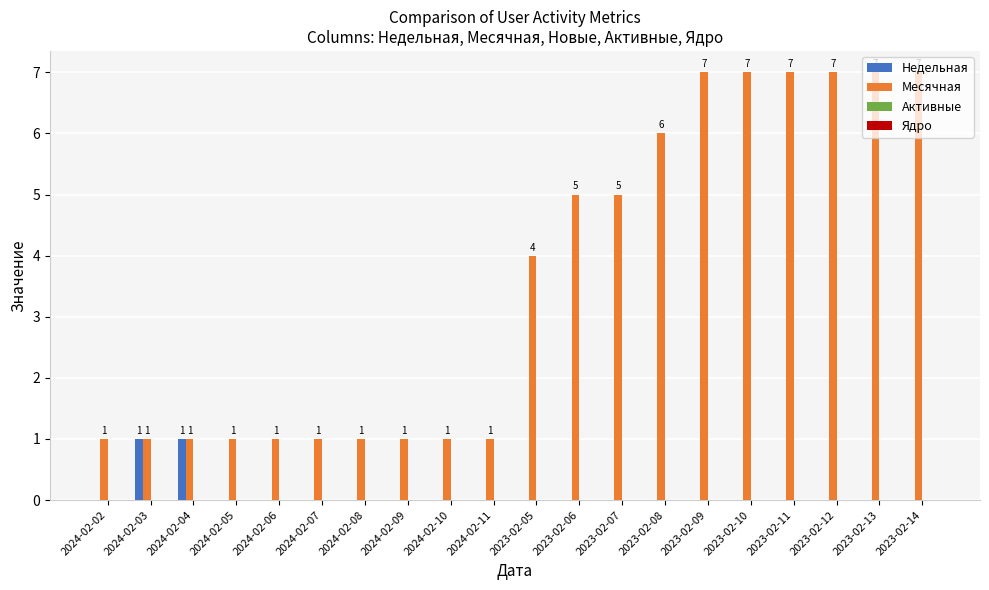

What is the total value across all series at 2023-02-12?

7